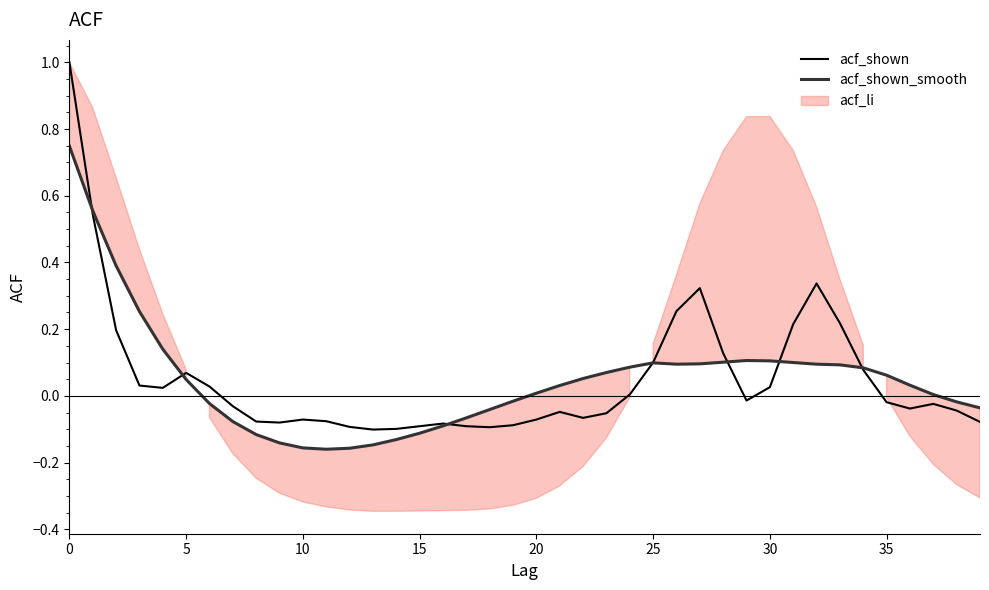

Which series changed the most between 8 and 37?

acf_shown_smooth